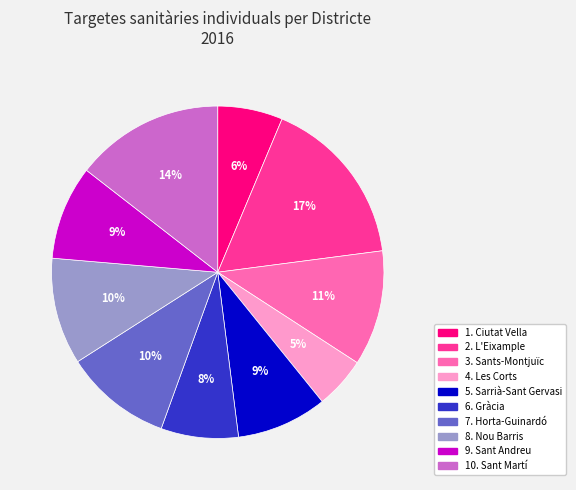

Does 2. L'Eixample account for over 50% of the chart?

No